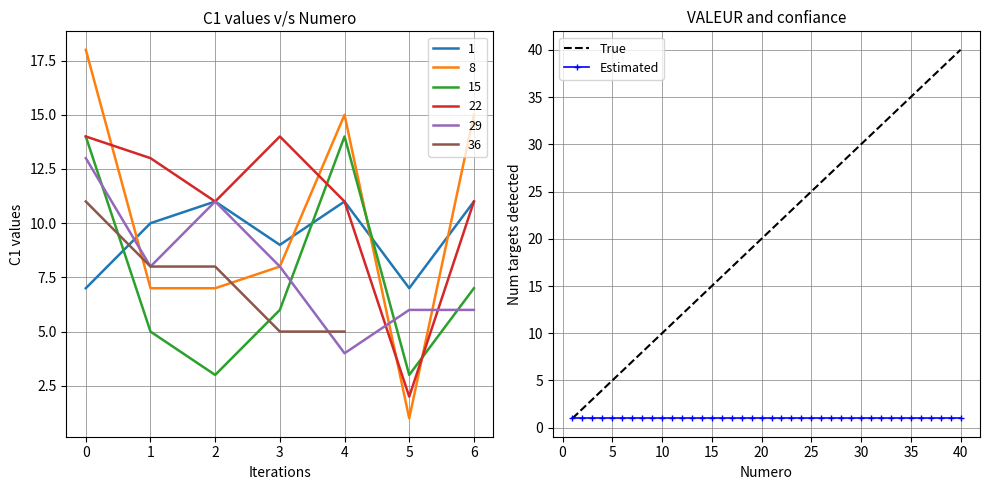

What is the maximum value for True?

40